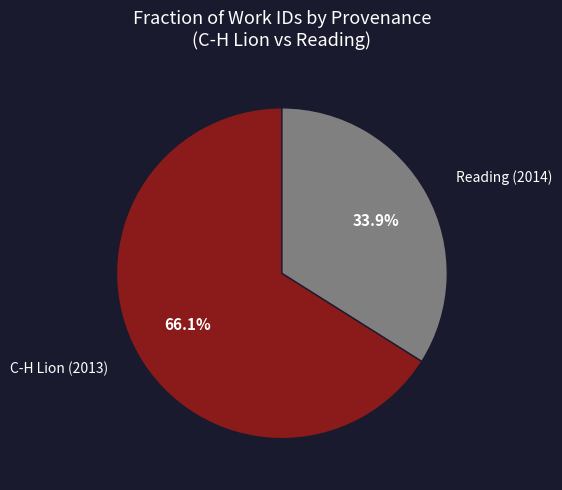

True or false: Reading (2014) accounts for 20% of the total.

False